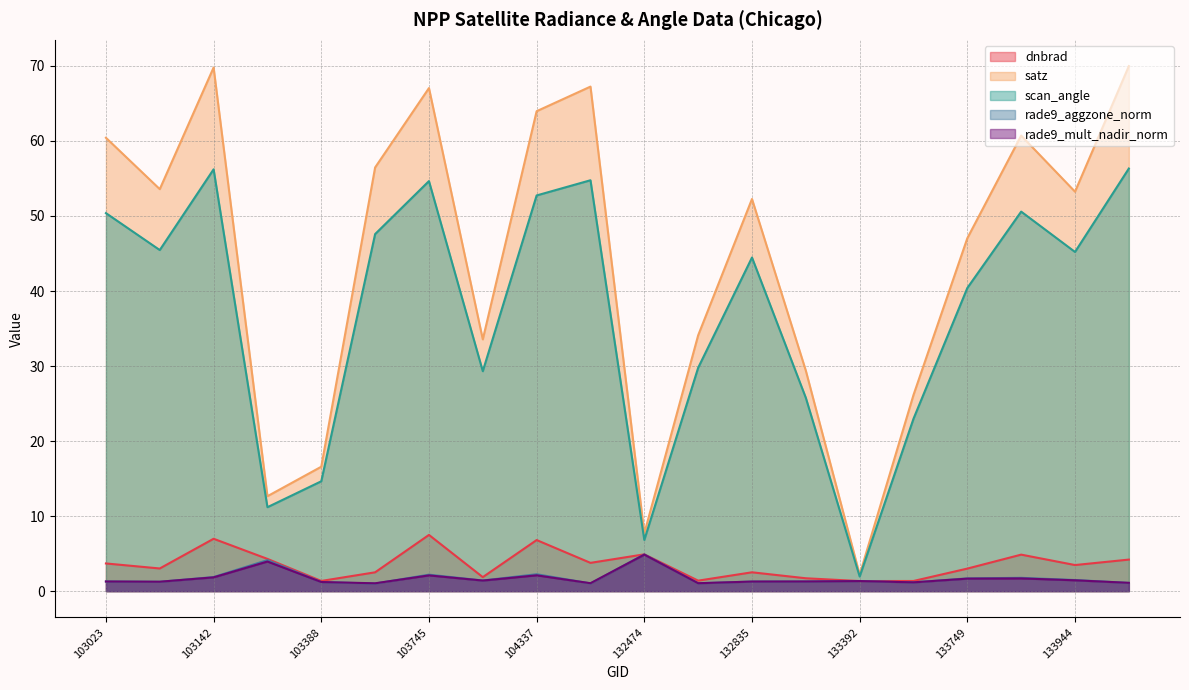

Which category has the highest value across all series?

134113